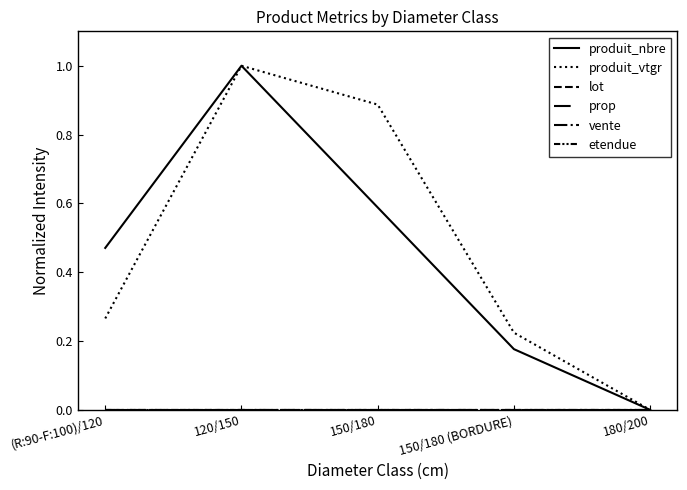

Does the chart have visible grid lines?

No